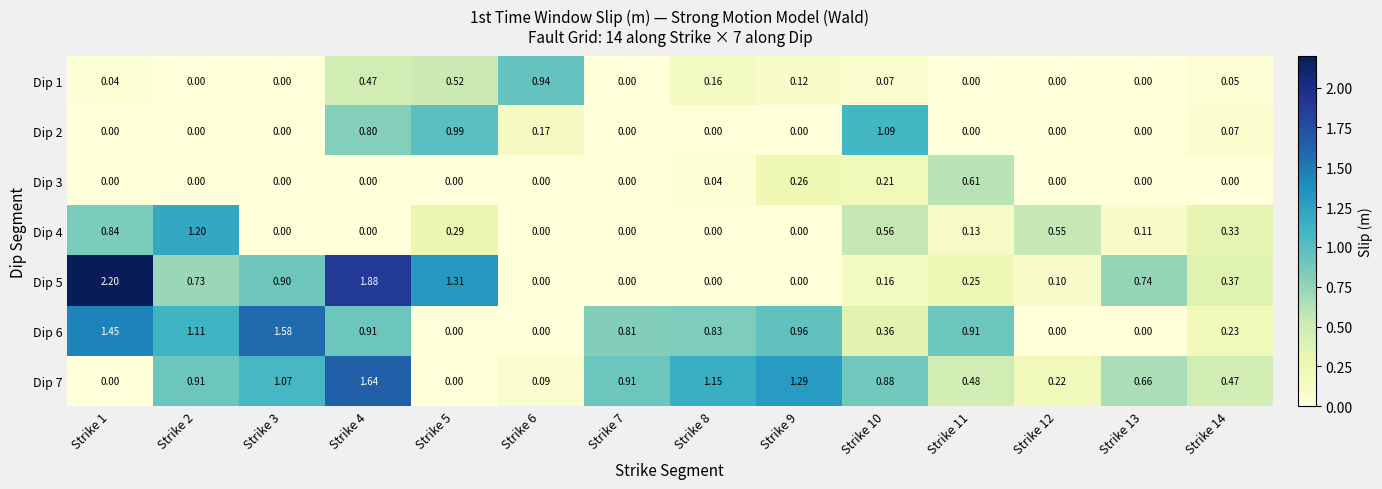

At how many categories does at least one series exceed 1?

8